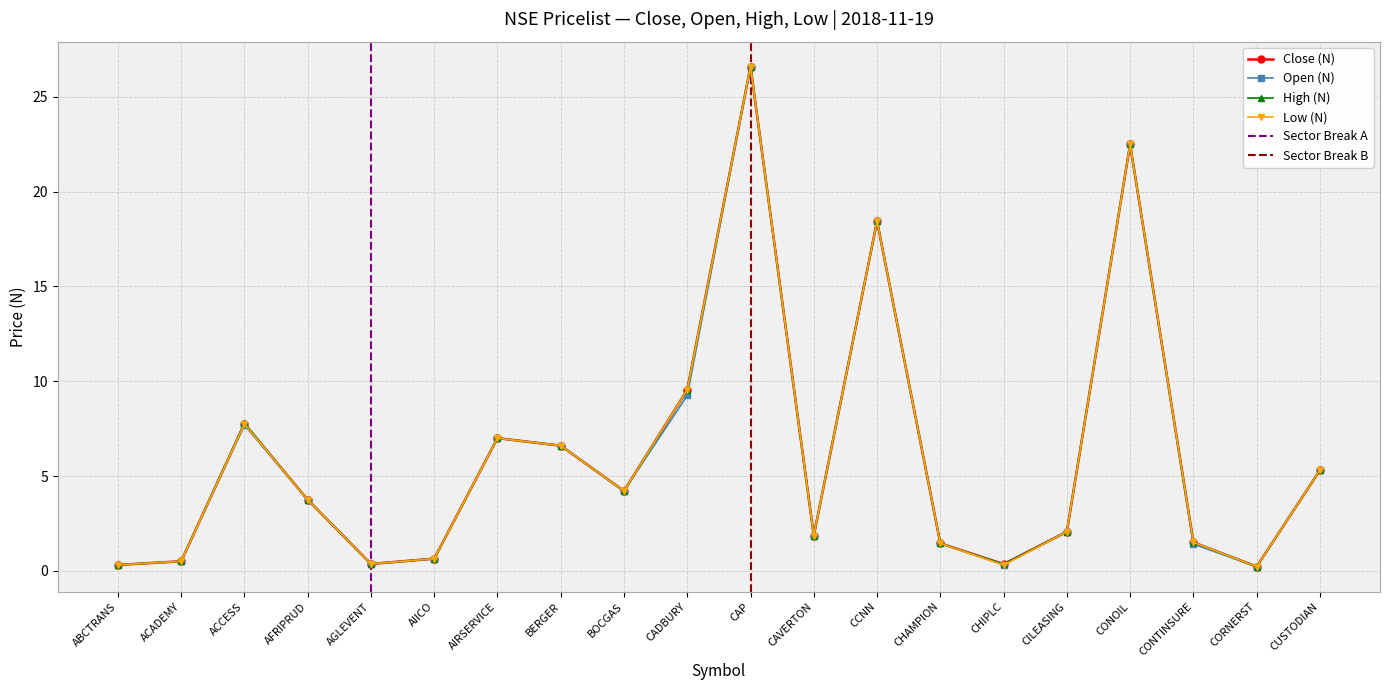

How many points are lower than both their immediate neighbors (excluding endpoints)?

5